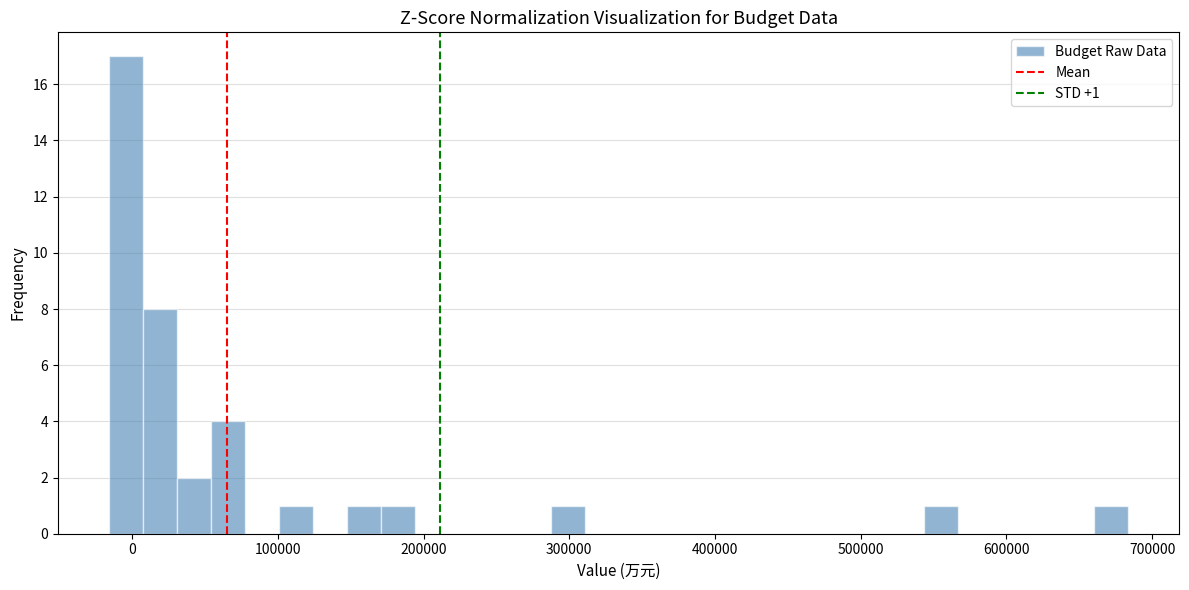

Around what value on the x-axis is the tallest bar? Give the approximate position of its centre, as read against the axis.

0